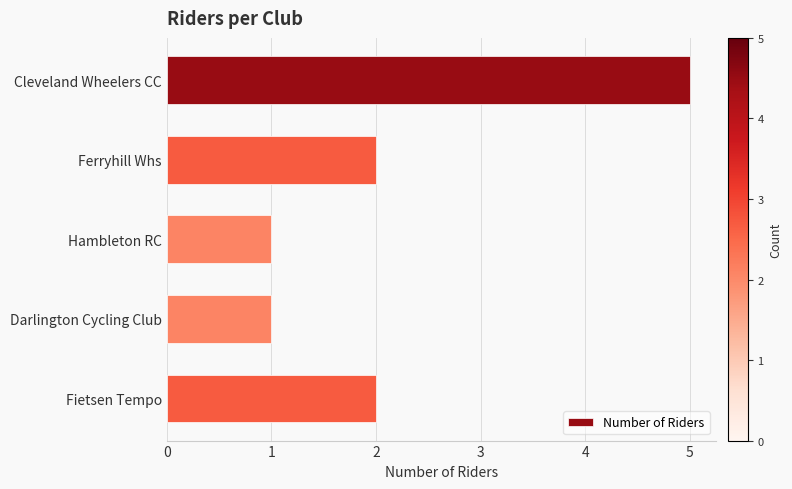

What is the change in value from Cleveland Wheelers CC to Hambleton RC?

-4